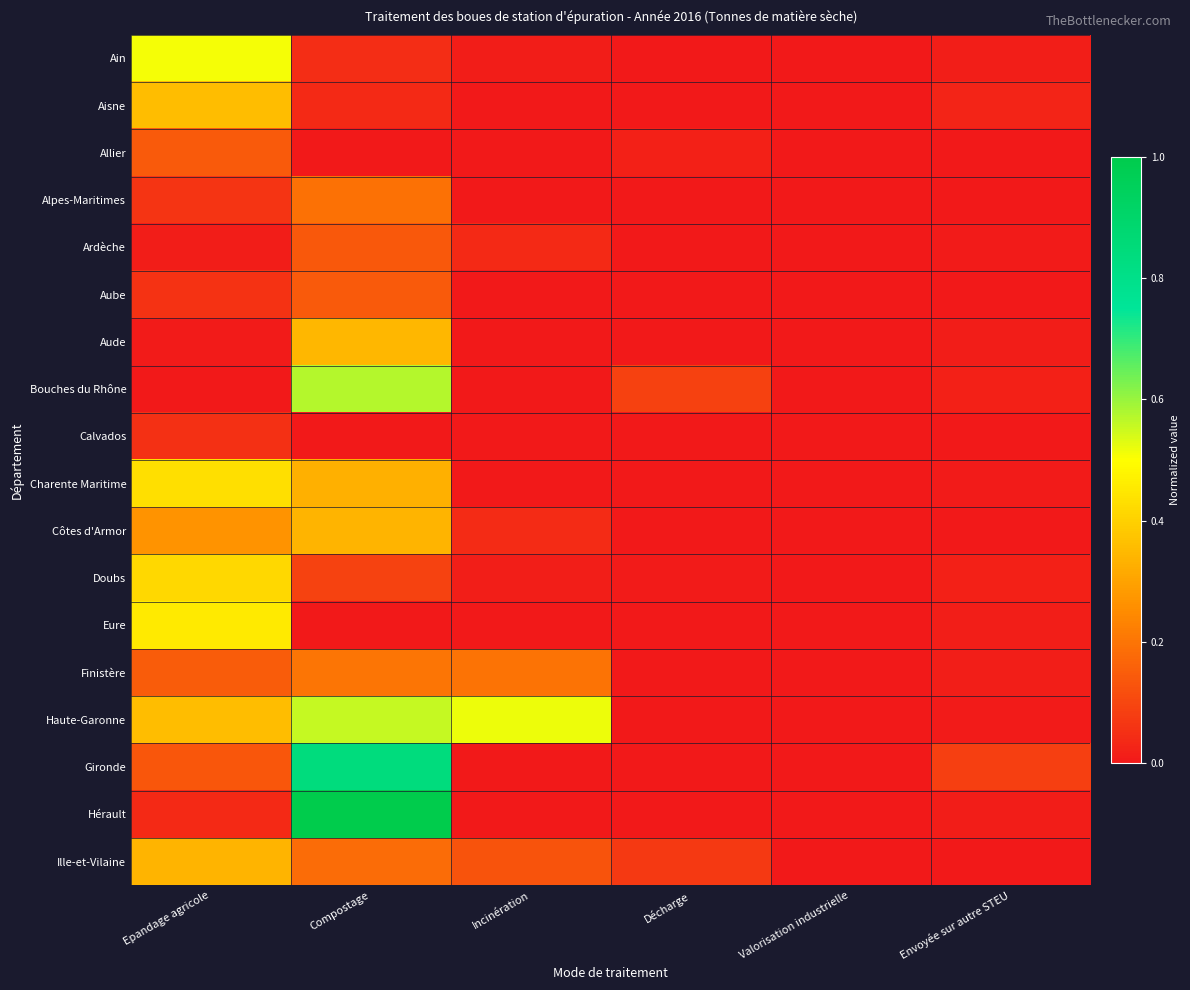

Reading right to left, extract all data points from this chart.

Ain: Envoyée sur autre STEU=0.0	Valorisation industrielle=0.0	Décharge=0.0	Incinération=0.0	Compostage=0.0	Epandage agricole=0.5
Aisne: Envoyée sur autre STEU=0.0	Valorisation industrielle=0.0	Décharge=0.0	Incinération=0.0	Compostage=0.0	Epandage agricole=0.4
Allier: Envoyée sur autre STEU=0.0	Valorisation industrielle=0.0	Décharge=0.0	Incinération=0.0	Compostage=0.0	Epandage agricole=0.1
Alpes-Maritimes: Envoyée sur autre STEU=0.0	Valorisation industrielle=0.0	Décharge=0.0	Incinération=0.0	Compostage=0.2	Epandage agricole=0.1
Ardèche: Envoyée sur autre STEU=0.0	Valorisation industrielle=0.0	Décharge=0.0	Incinération=0.0	Compostage=0.1	Epandage agricole=0.0
Aube: Envoyée sur autre STEU=0.0	Valorisation industrielle=0.0	Décharge=0.0	Incinération=0.0	Compostage=0.1	Epandage agricole=0.1
Aude: Envoyée sur autre STEU=0.0	Valorisation industrielle=0.0	Décharge=0.0	Incinération=0.0	Compostage=0.3	Epandage agricole=0.0
Bouches du Rhône: Envoyée sur autre STEU=0.0	Valorisation industrielle=0.0	Décharge=0.1	Incinération=0.0	Compostage=0.6	Epandage agricole=0.0
Calvados: Envoyée sur autre STEU=0.0	Valorisation industrielle=0.0	Décharge=0.0	Incinération=0.0	Compostage=0.0	Epandage agricole=0.1
Charente Maritime: Envoyée sur autre STEU=0.0	Valorisation industrielle=0.0	Décharge=0.0	Incinération=0.0	Compostage=0.3	Epandage agricole=0.4
Côtes d'Armor: Envoyée sur autre STEU=0.0	Valorisation industrielle=0.0	Décharge=0.0	Incinération=0.0	Compostage=0.3	Epandage agricole=0.3
Doubs: Envoyée sur autre STEU=0.0	Valorisation industrielle=0.0	Décharge=0.0	Incinération=0.0	Compostage=0.1	Epandage agricole=0.4
Eure: Envoyée sur autre STEU=0.0	Valorisation industrielle=0.0	Décharge=0.0	Incinération=0.0	Compostage=0.0	Epandage agricole=0.5
Finistère: Envoyée sur autre STEU=0.0	Valorisation industrielle=0.0	Décharge=0.0	Incinération=0.2	Compostage=0.2	Epandage agricole=0.1
Haute-Garonne: Envoyée sur autre STEU=0.0	Valorisation industrielle=0.0	Décharge=0.0	Incinération=0.5	Compostage=0.6	Epandage agricole=0.4
Gironde: Envoyée sur autre STEU=0.1	Valorisation industrielle=0.0	Décharge=0.0	Incinération=0.0	Compostage=0.8	Epandage agricole=0.1
Hérault: Envoyée sur autre STEU=0.0	Valorisation industrielle=0.0	Décharge=0.0	Incinération=0.0	Compostage=1.0	Epandage agricole=0.0
Ille-et-Vilaine: Envoyée sur autre STEU=0.0	Valorisation industrielle=0.0	Décharge=0.1	Incinération=0.1	Compostage=0.2	Epandage agricole=0.3